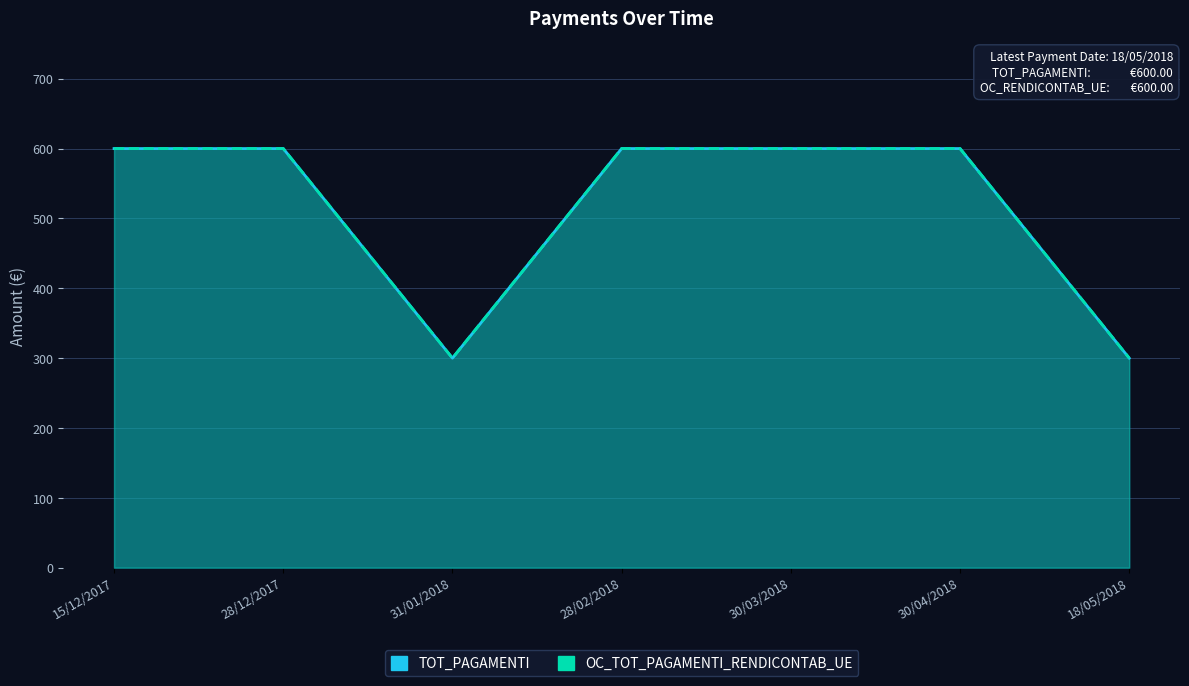

Reading left to right, what are all the values shown in this chart?

TOT_PAGAMENTI: 600	600	300	600	600	600	300
OC_TOT_PAGAMENTI_RENDICONTAB_UE: 600	600	300	600	600	600	300